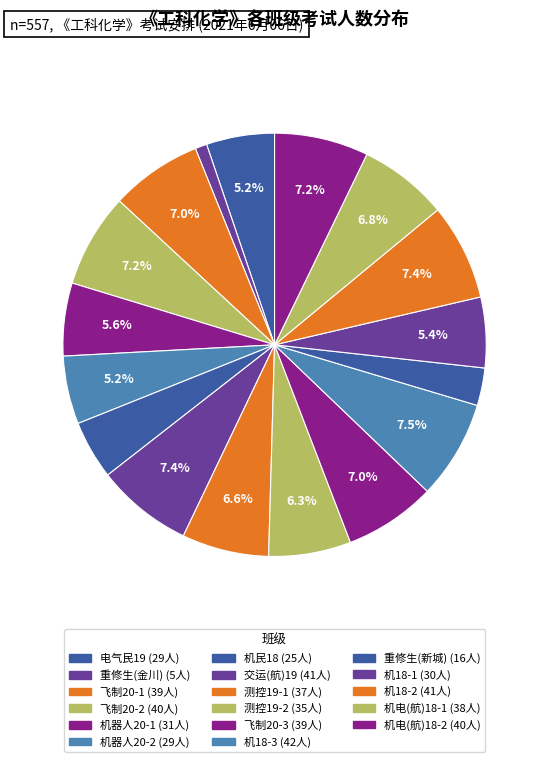

What is the smallest slice in the pie chart?

重修生(金川)